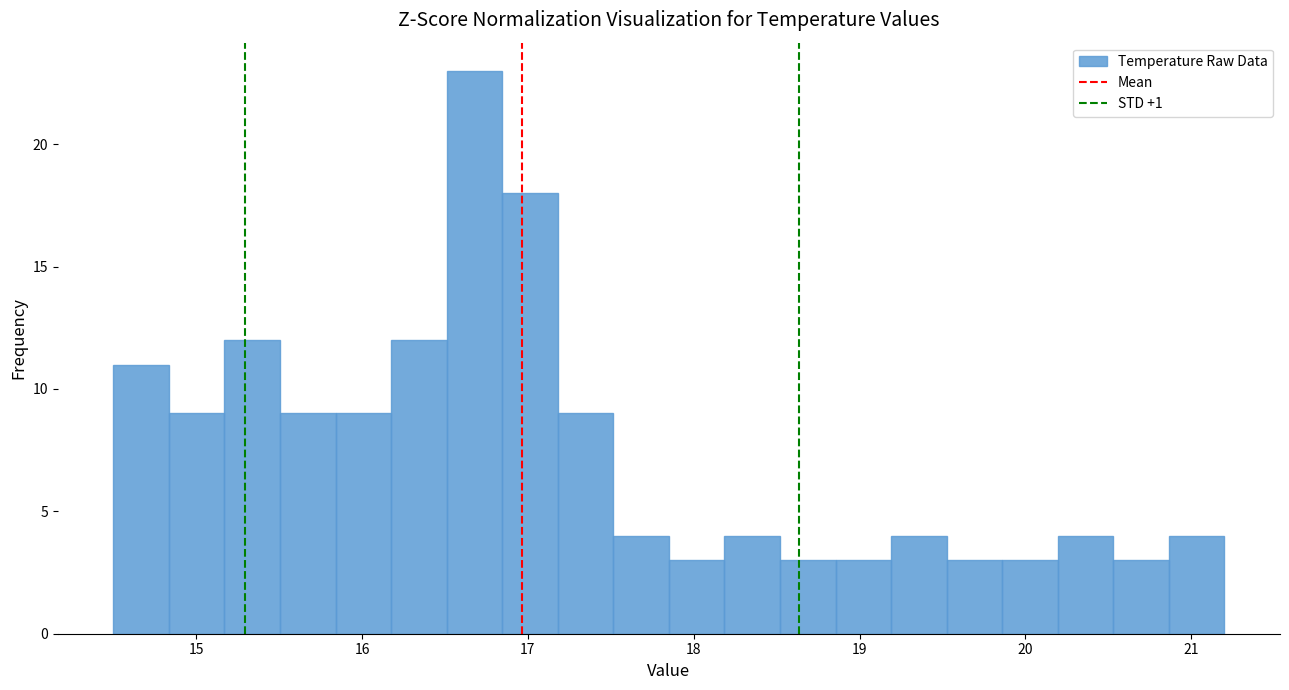

Read against the x-axis, roughly where is the centre of the tallest bar?

16.7